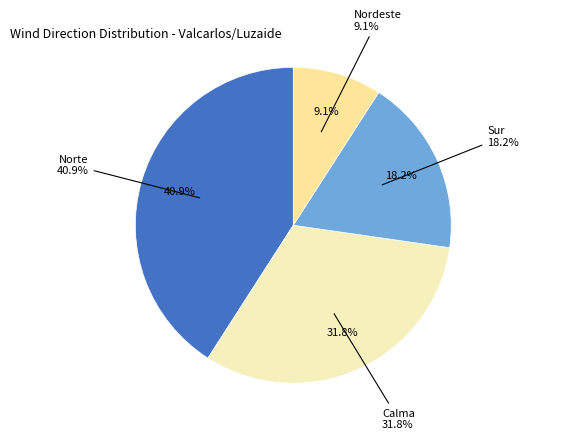

Does Calma account for over 50% of the chart?

No